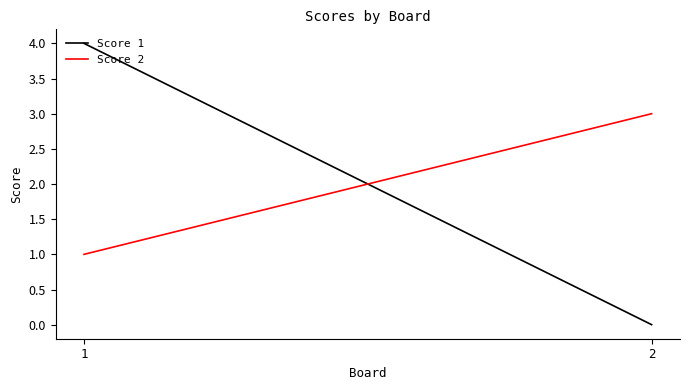

Is the value of Score 1 at 1 greater than the value of Score 2 at 1?

Yes